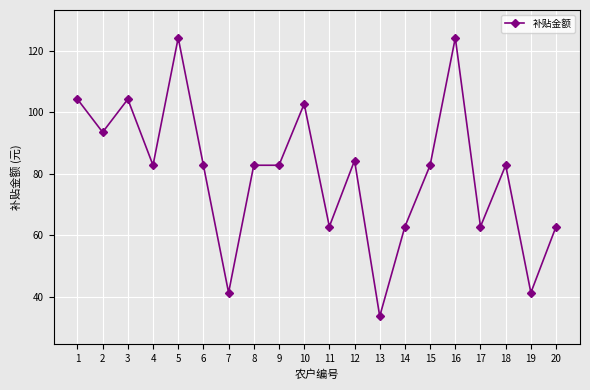

Is it true that the value at 4 is 82.8?

True